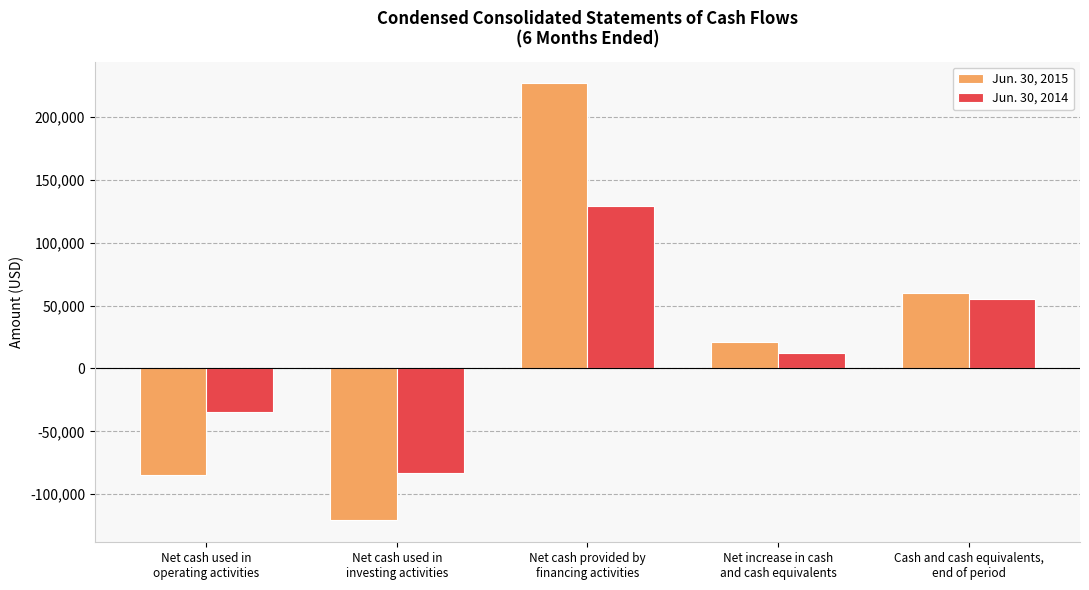

Between Net cash used in
investing activities and Net increase in cash
and cash equivalents, which series saw the biggest shift?

Jun. 30, 2015